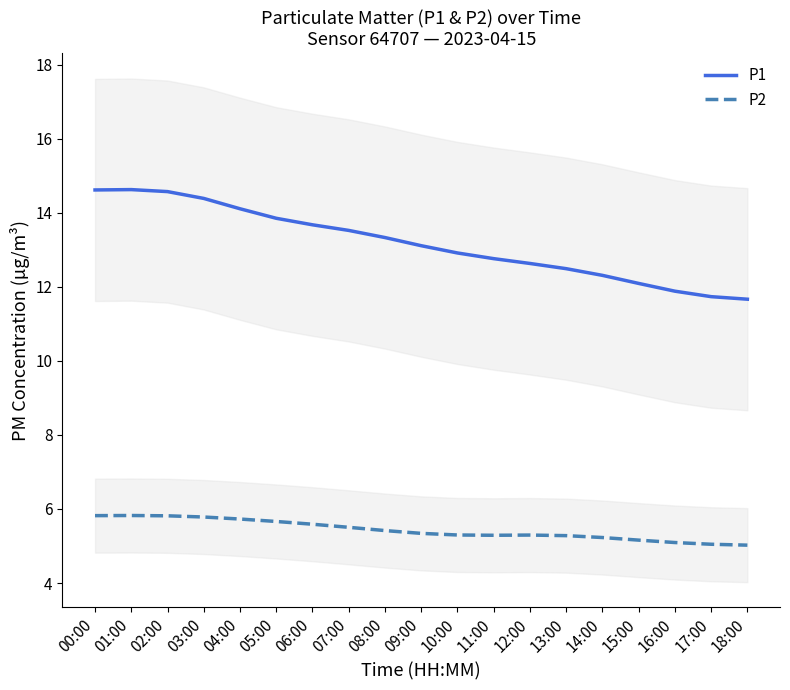

At which category does P1 reach its first local peak?

01:00